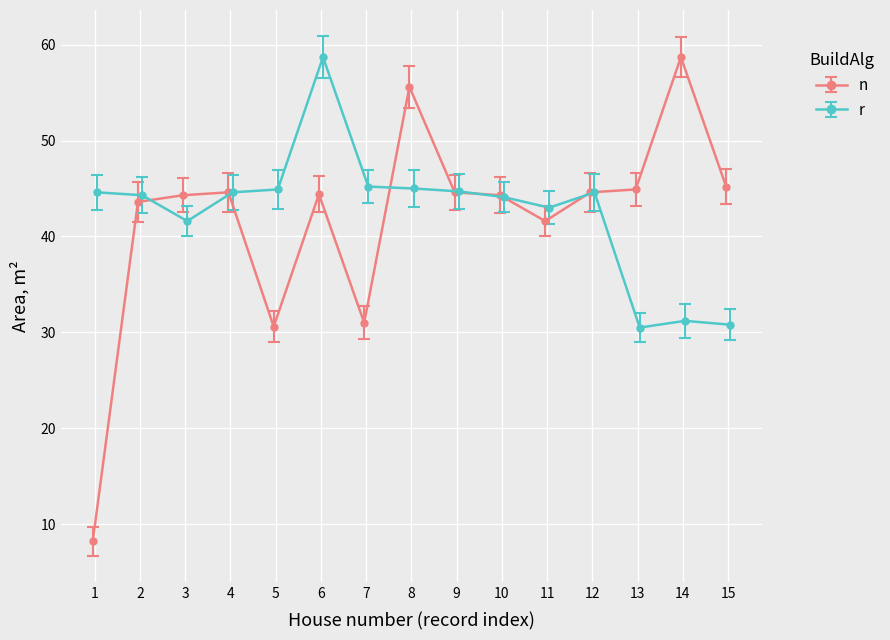

What is the sum of all r values?

637.8